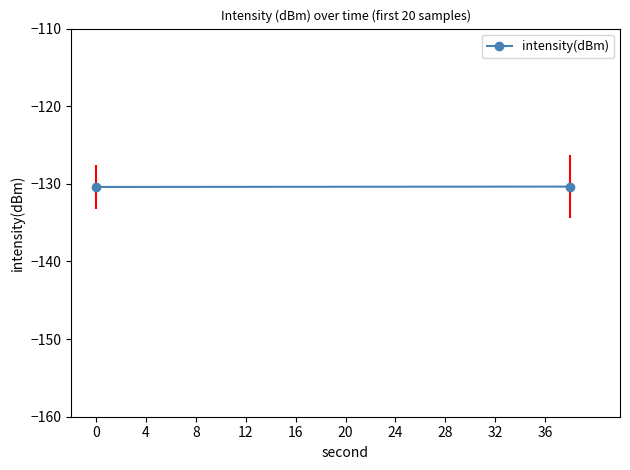

What is the smallest value displayed?

-130.4